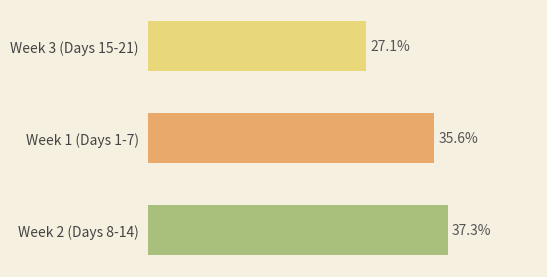

At which category does the chart reach its peak across all series?

Week 2 (Days 8-14)